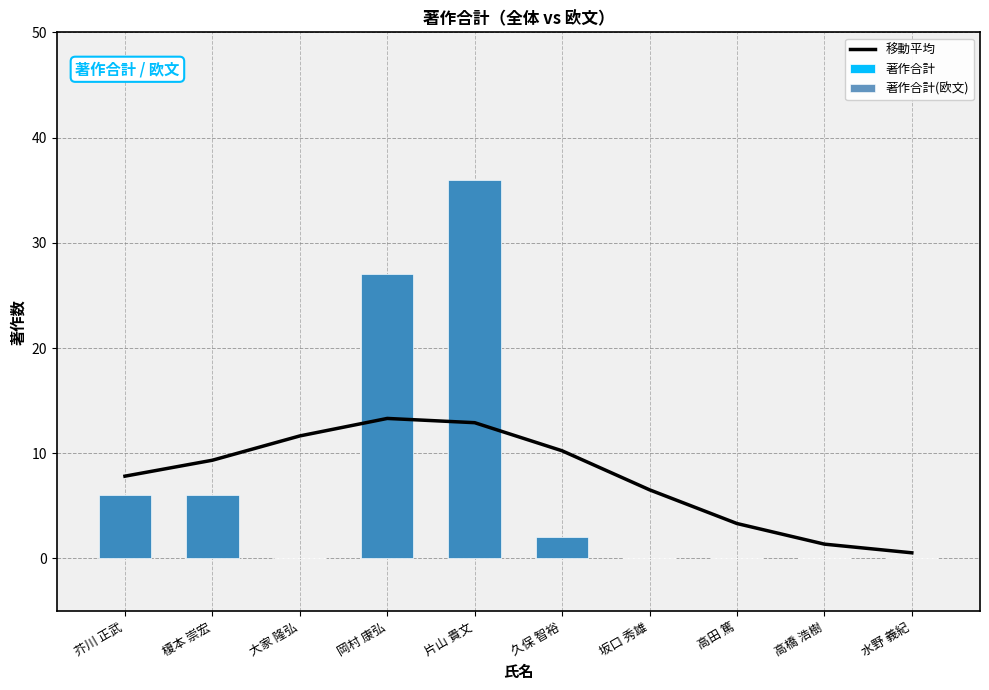

At how many categories does at least one series exceed 34?

1